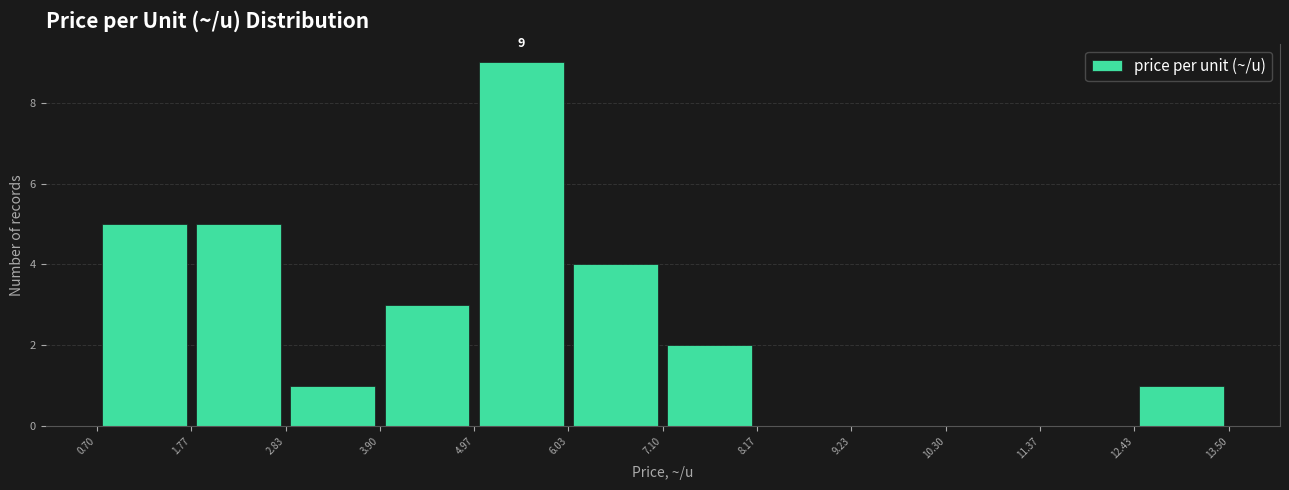

Over which range of the x-axis is the bar tallest?

4.97 to 6.03